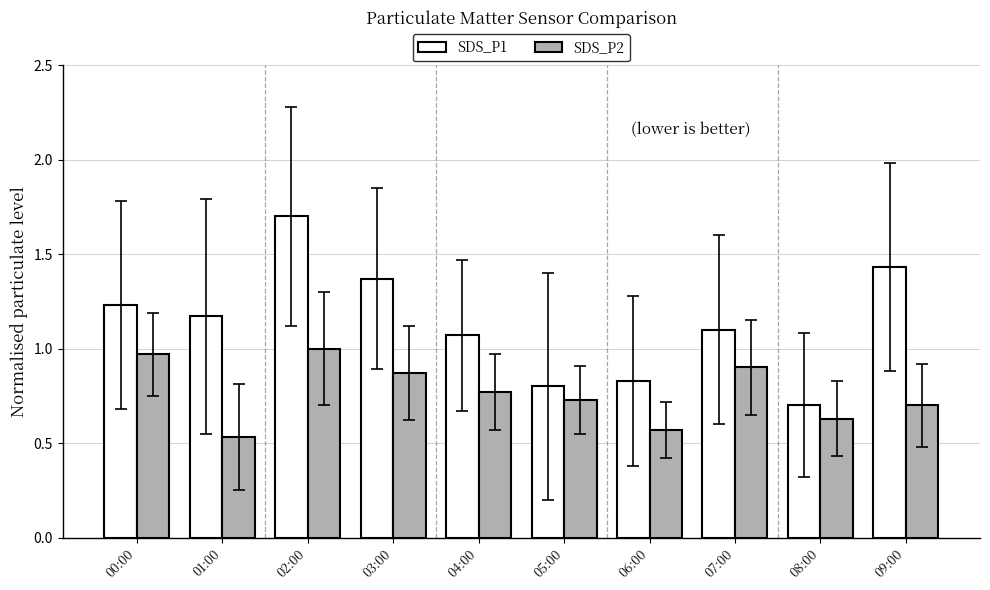

Which category has the lowest value in the SDS_P2 series?

01:00